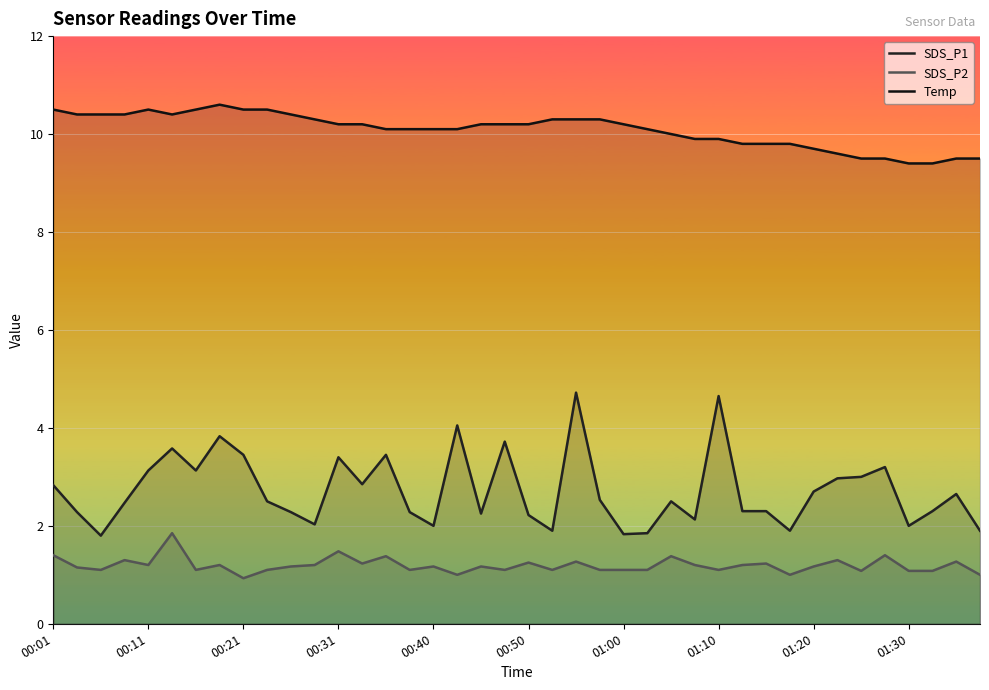

The value of Temp at 25 is 10.1. True or false?

True